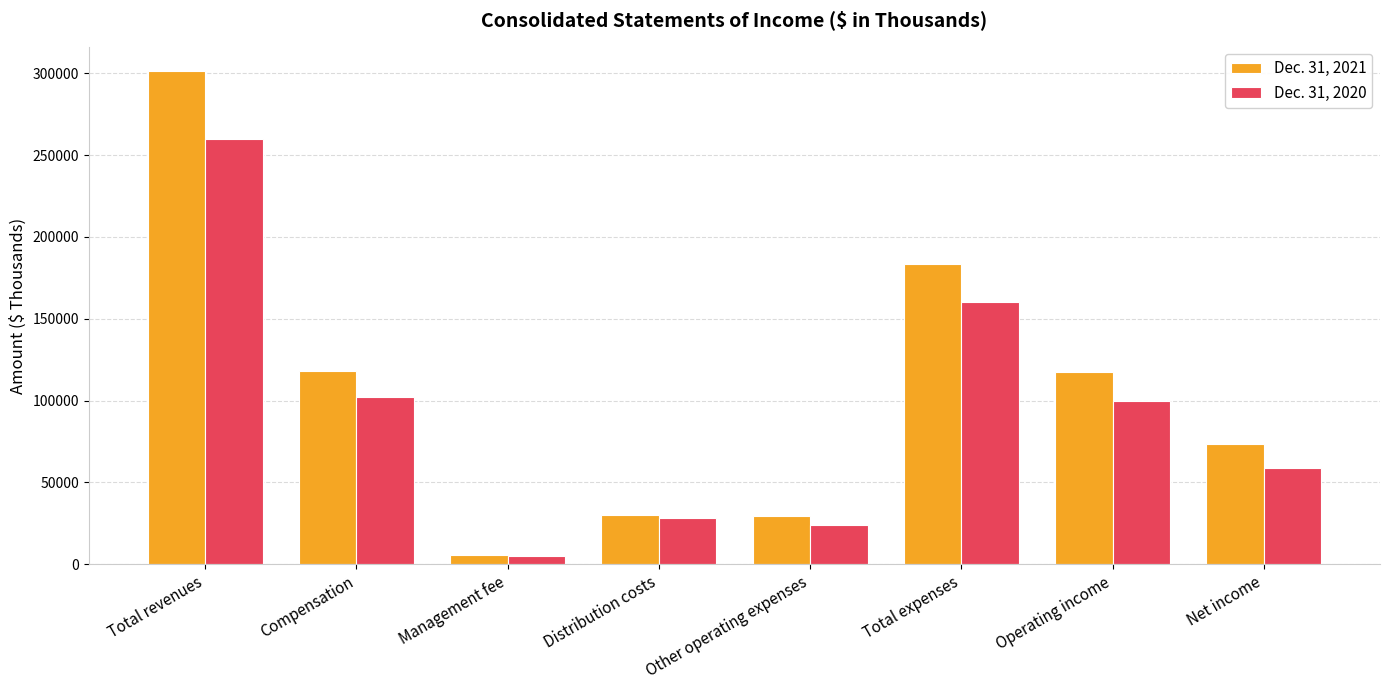

What is the sum of all Dec. 31, 2020 values?

738262